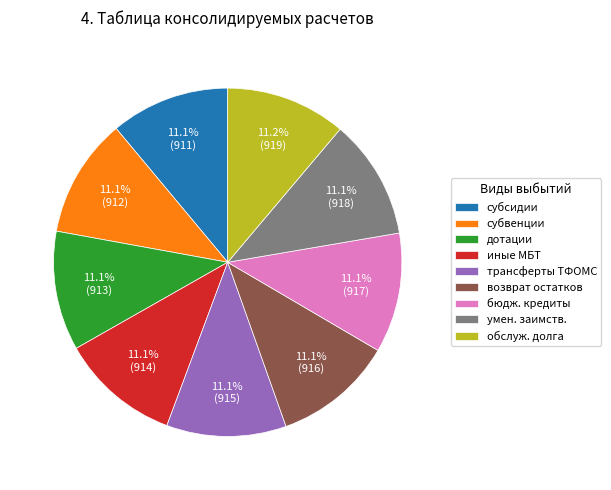

Does any single category account for the majority?

No